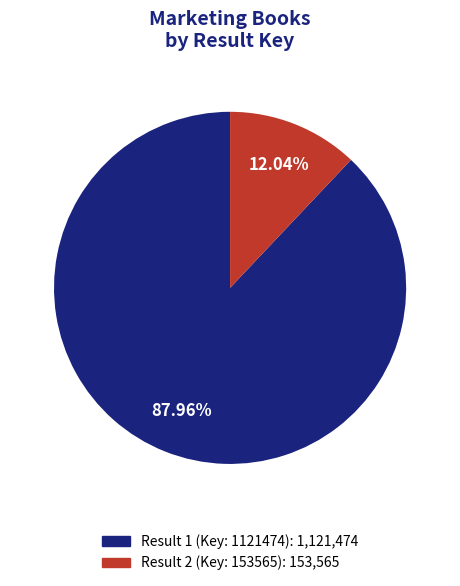

Is it true that Result 2 (Key: 153565) is 4% of the pie?

False